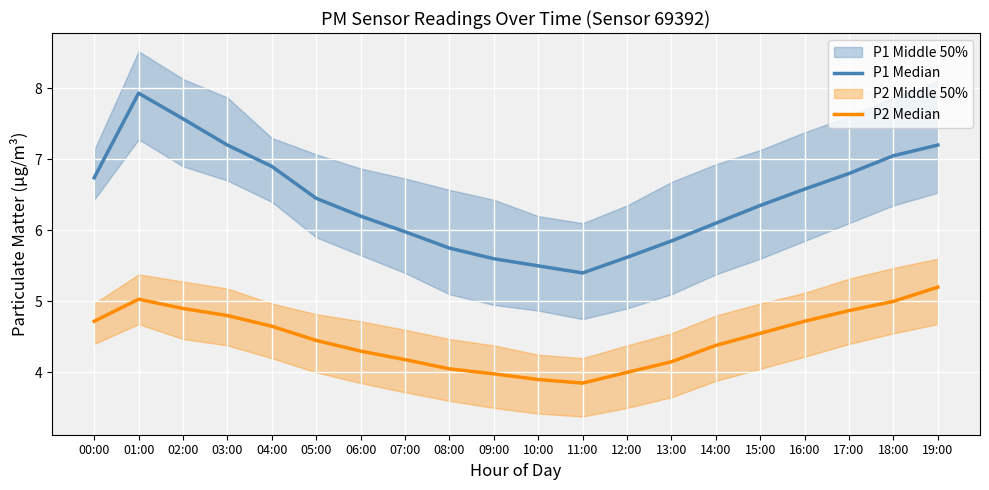

True or false: P1 Median and P2 Median intersect in this chart.

False